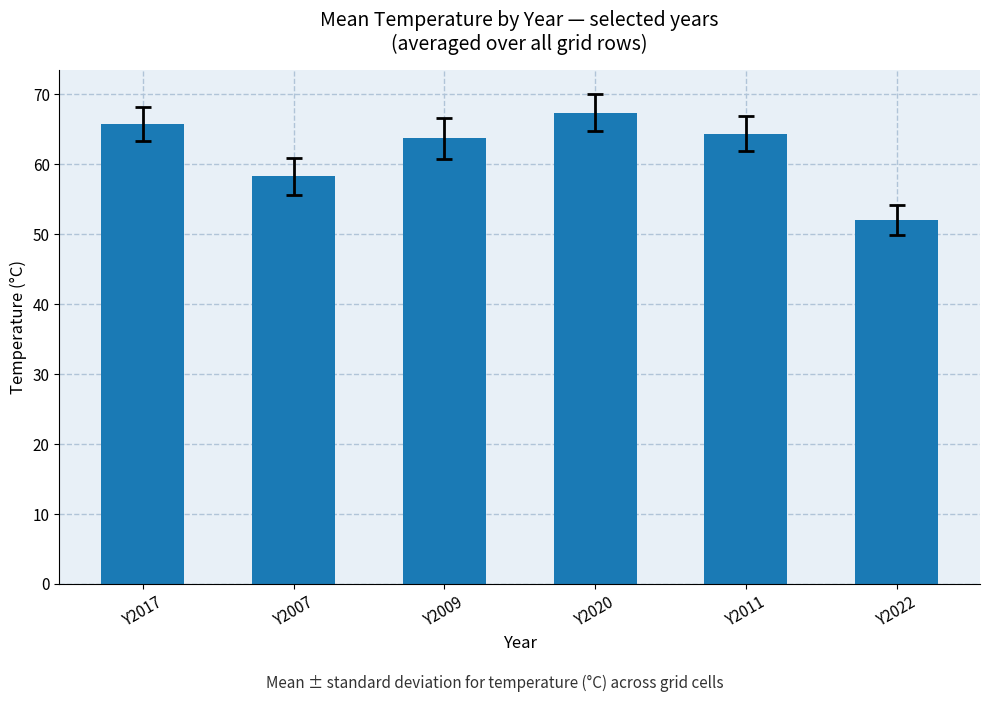

What position from the right is Y2017?

6